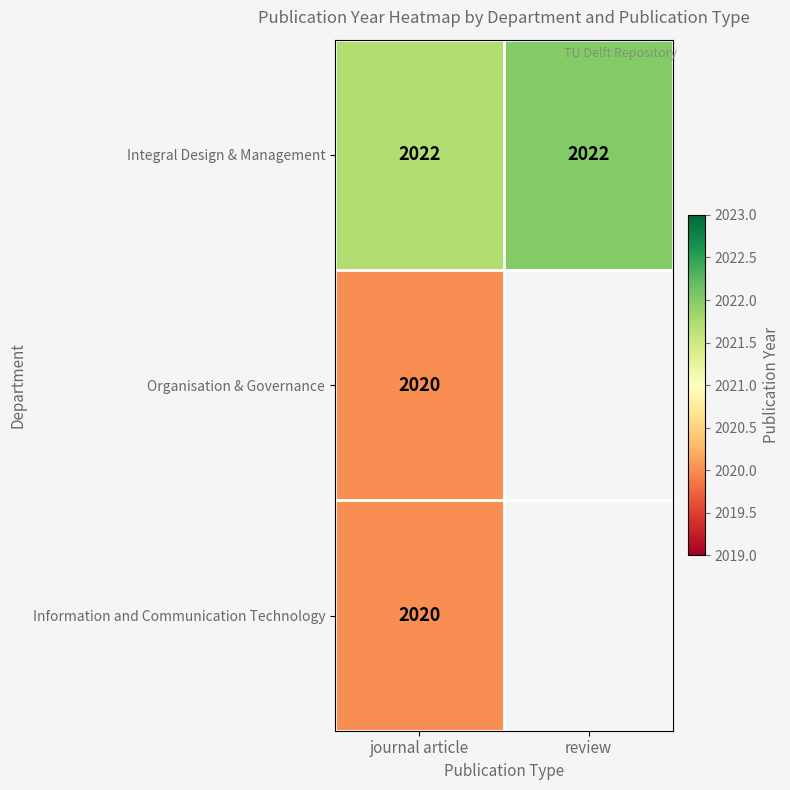

Is the value of Integral Design & Management at journal article greater than the value of Organisation & Governance at journal article?

Yes